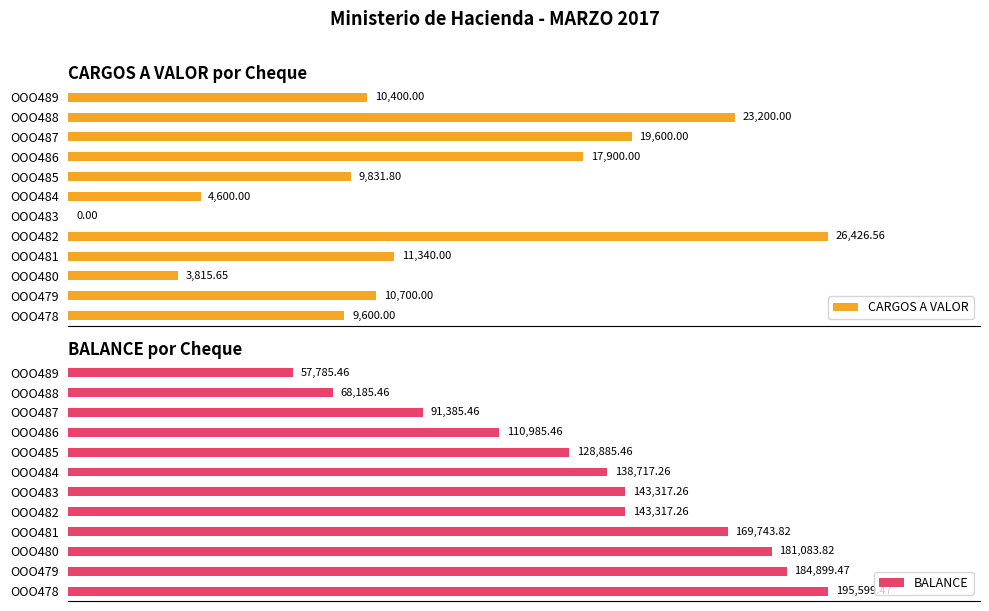

Does the chart contain any negative values?

No